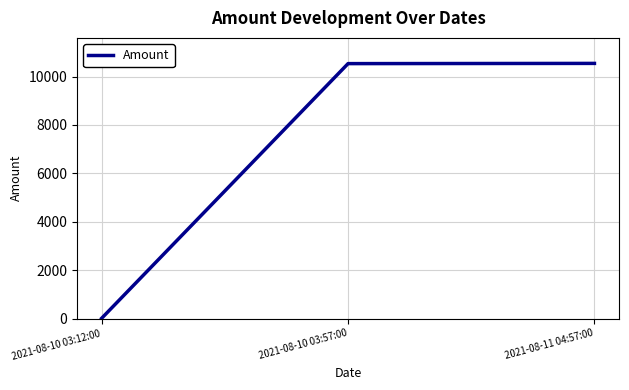

At which label is the value closest to 5275?

2021-08-10 03:57:00